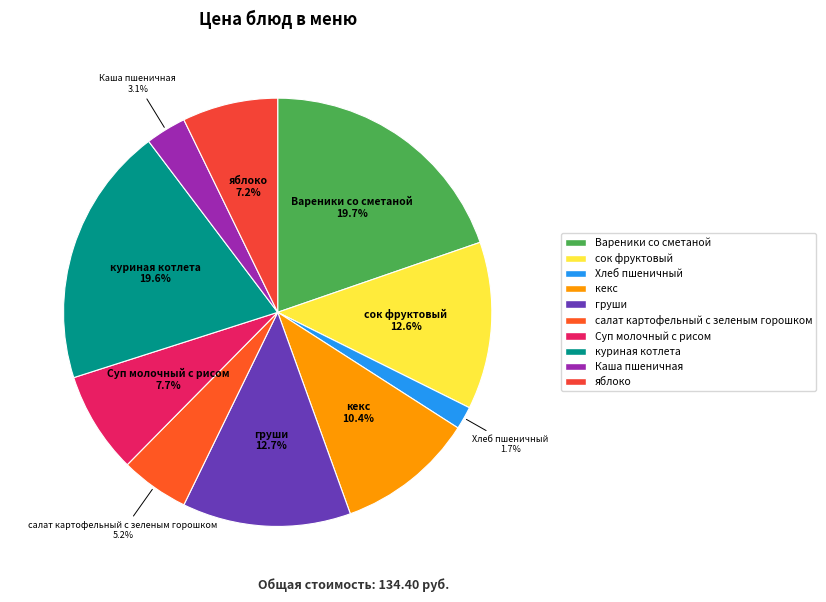

Between Вареники со сметаной and салат картофельный с зеленым горошком, which is larger?

Вареники со сметаной